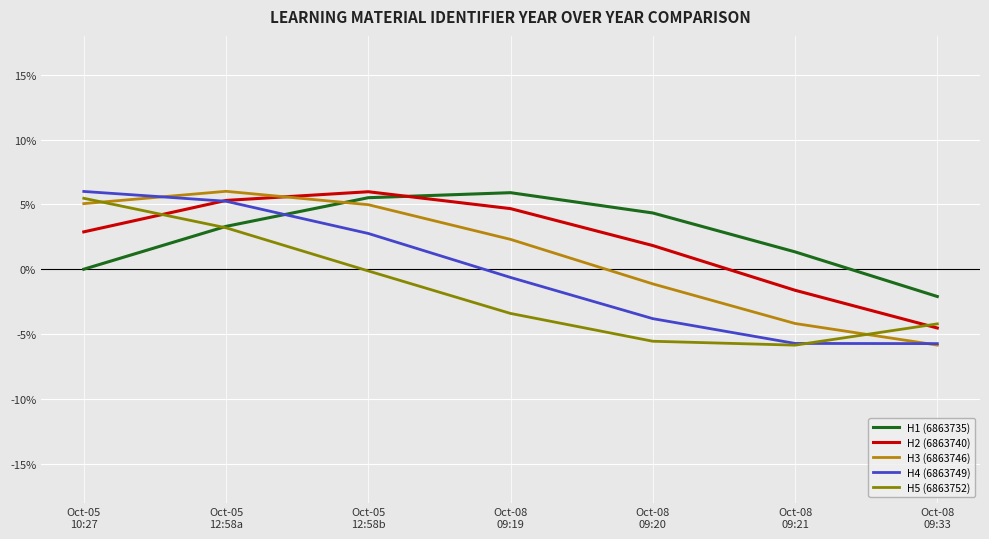

The value of H5 (6863752) at Oct-05
12:58a is 3.2. True or false?

True